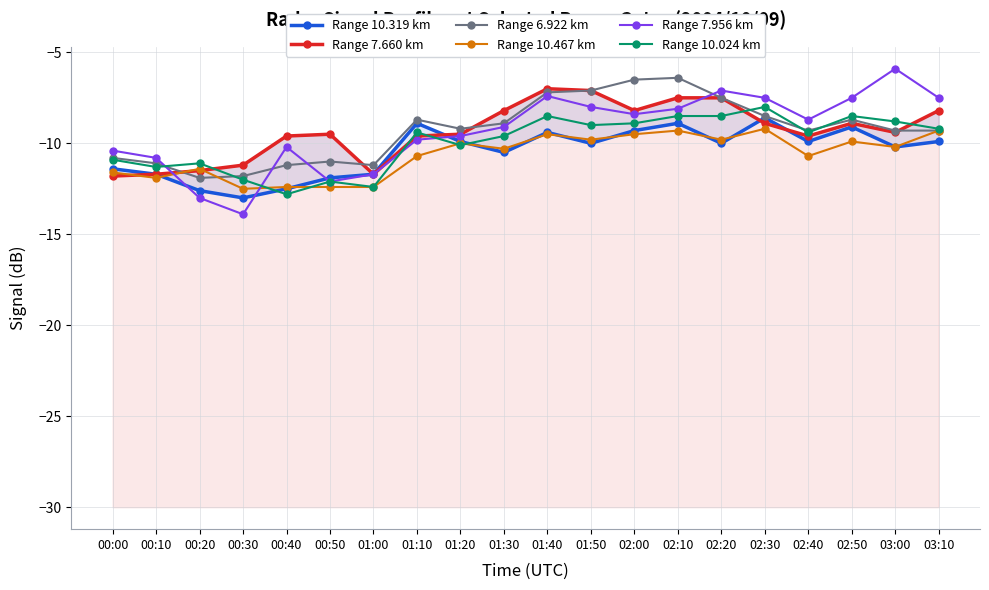

Where is the first local minimum for Range 10.467 km?

00:10